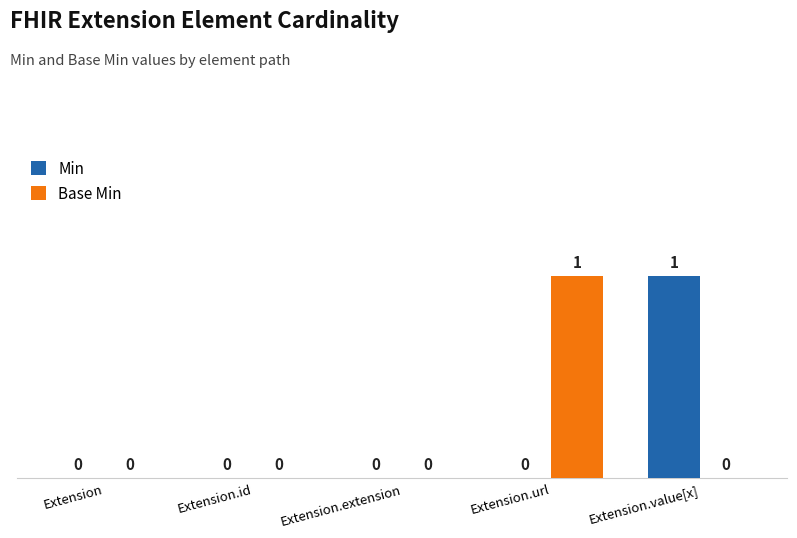

How many values in the Min series exceed 0?

1